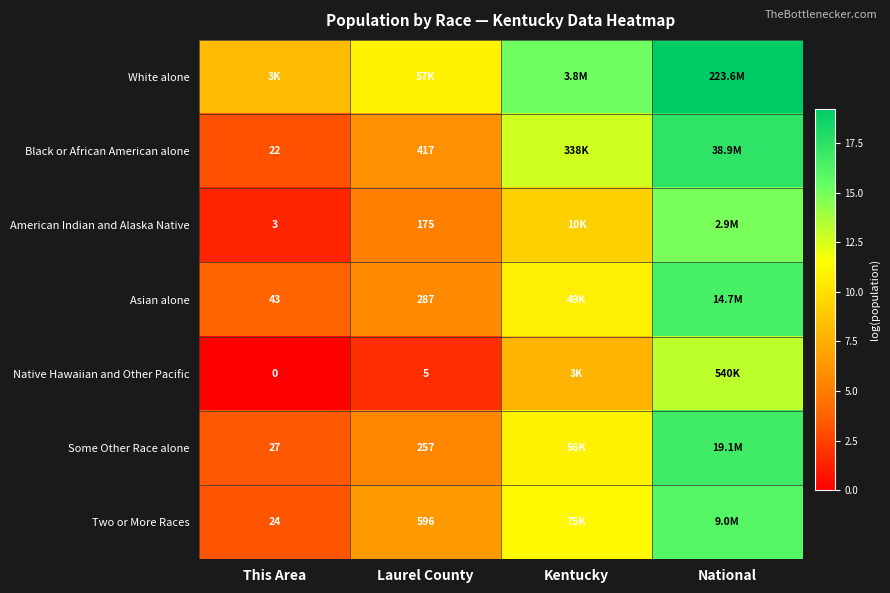

Is the value of Two or More Races at This Area greater than the value of Black or African American alone at Laurel County?

No